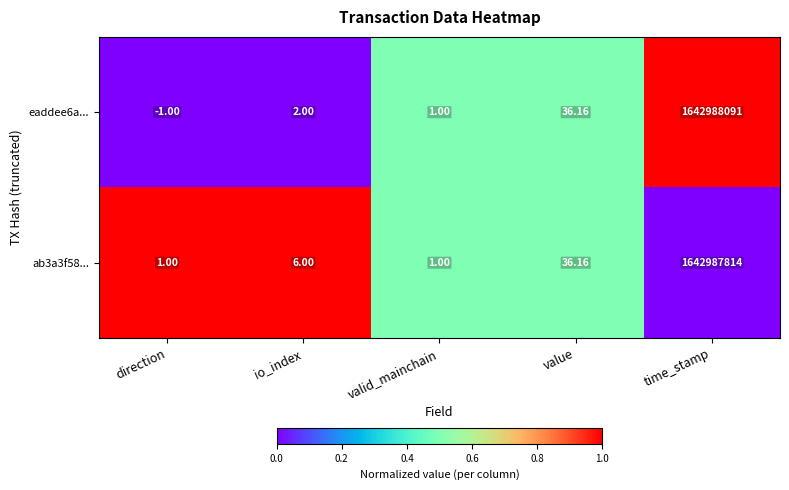

Is the value of ab3a3f58... at time_stamp greater than the value of eaddee6a... at io_index?

Yes